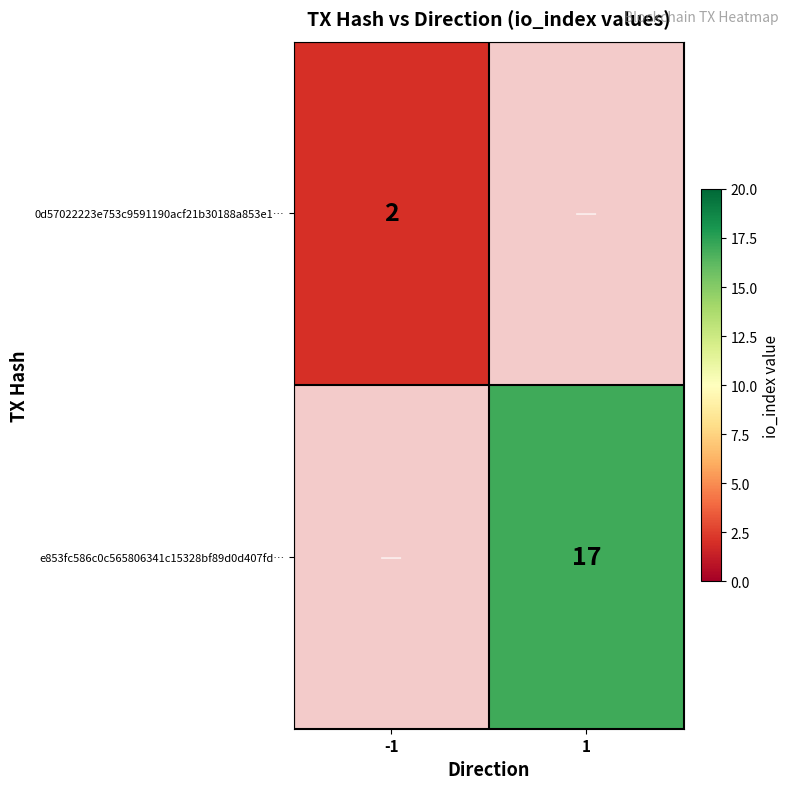

How many series are shown in this chart?

2